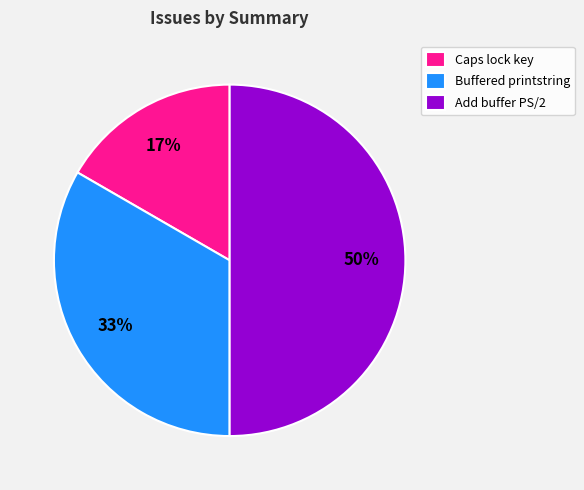

What is the largest slice in the pie chart?

Add buffer PS/2